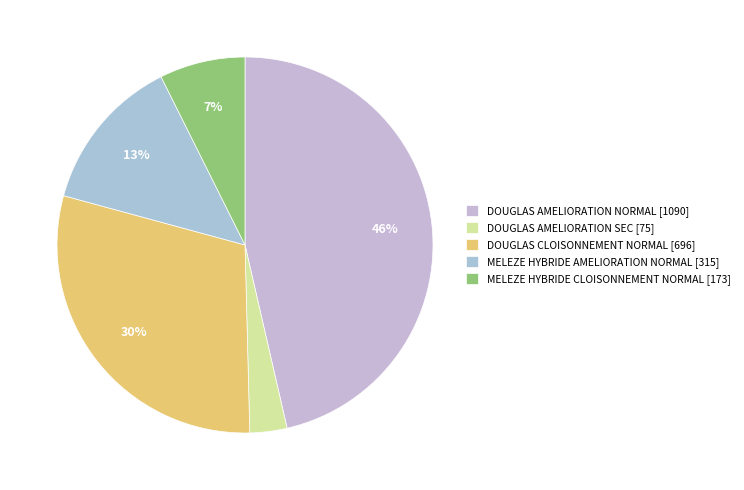

What is the largest slice in the pie chart?

DOUGLAS AMELIORATION NORMAL [1090]